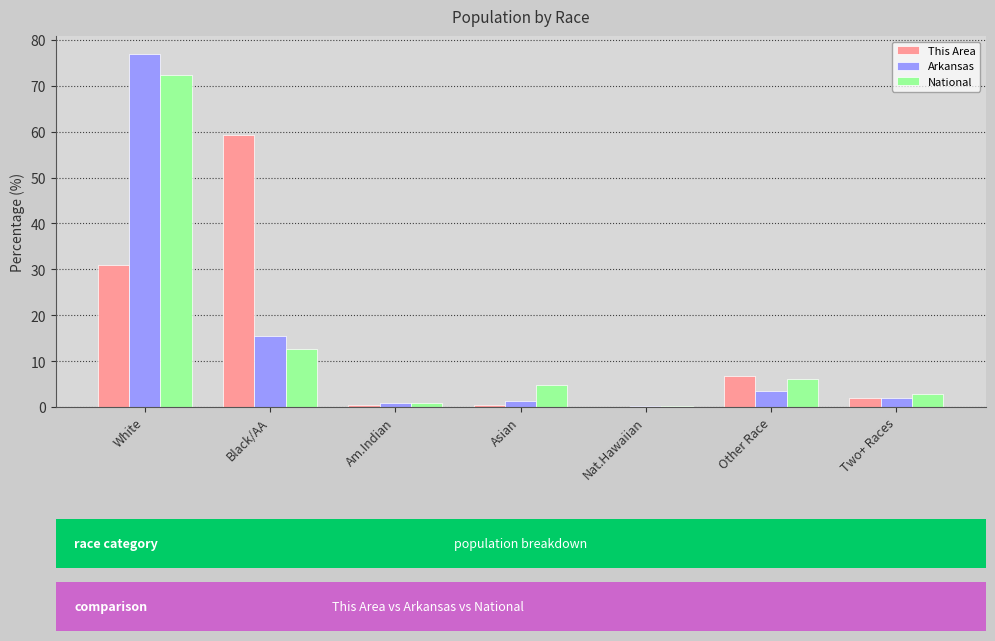

Between Nat.Hawaiian and Other Race, which series saw the biggest shift?

This Area